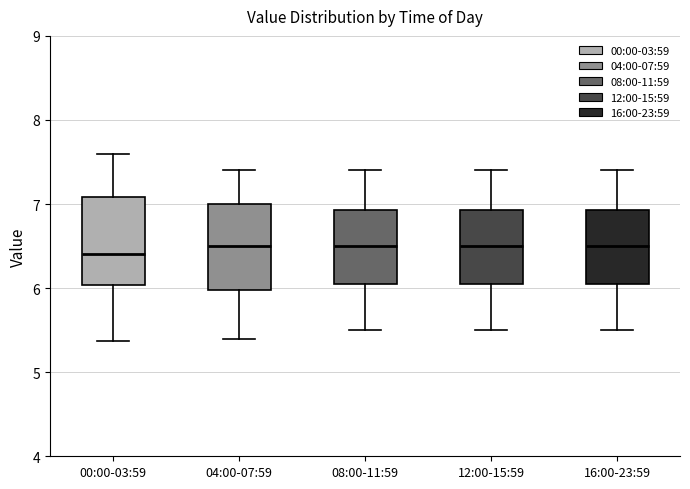

Where does the upper whisker of the box for 08:00-11:59 end on the y-axis? The values are not printed on the chart, so give them approximately, as read against the axis.

7.4